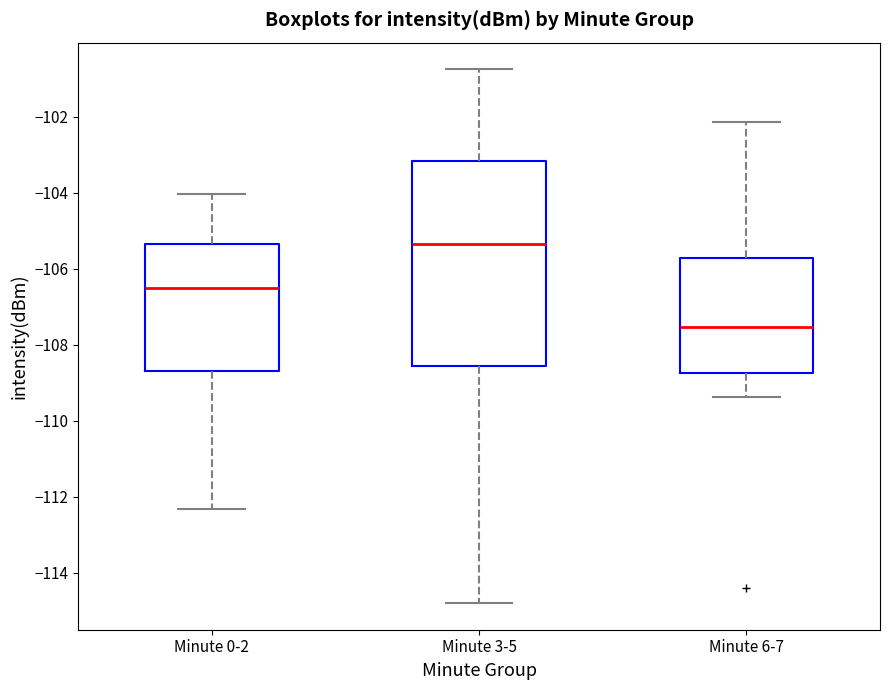

Where does the lower whisker of the box for Minute 3-5 end on the y-axis? The values are not printed on the chart, so give them approximately, as read against the axis.

-114.8